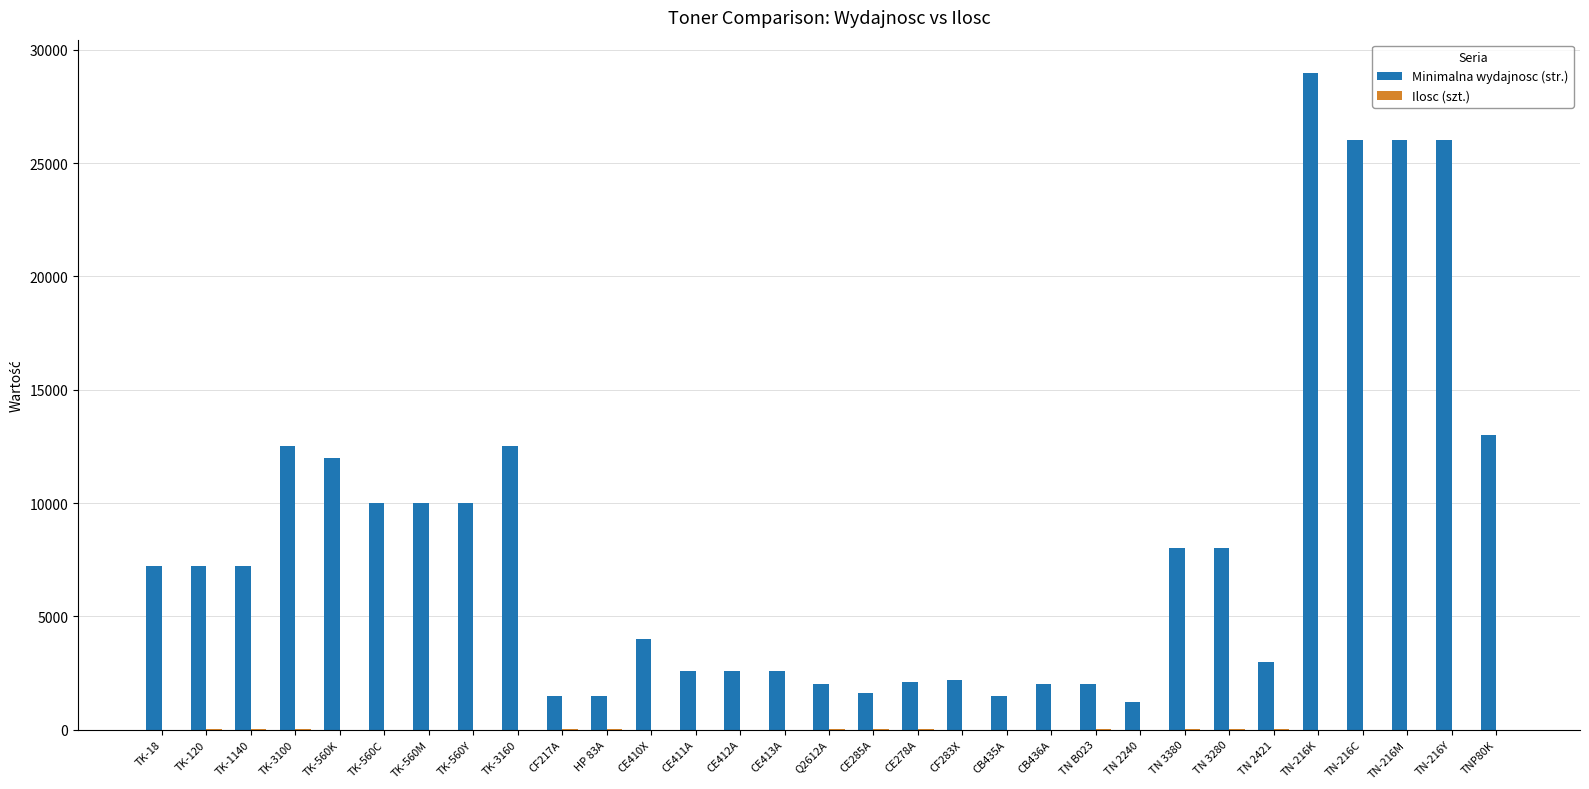

Which label corresponds to the largest value in the chart?

TN-216K